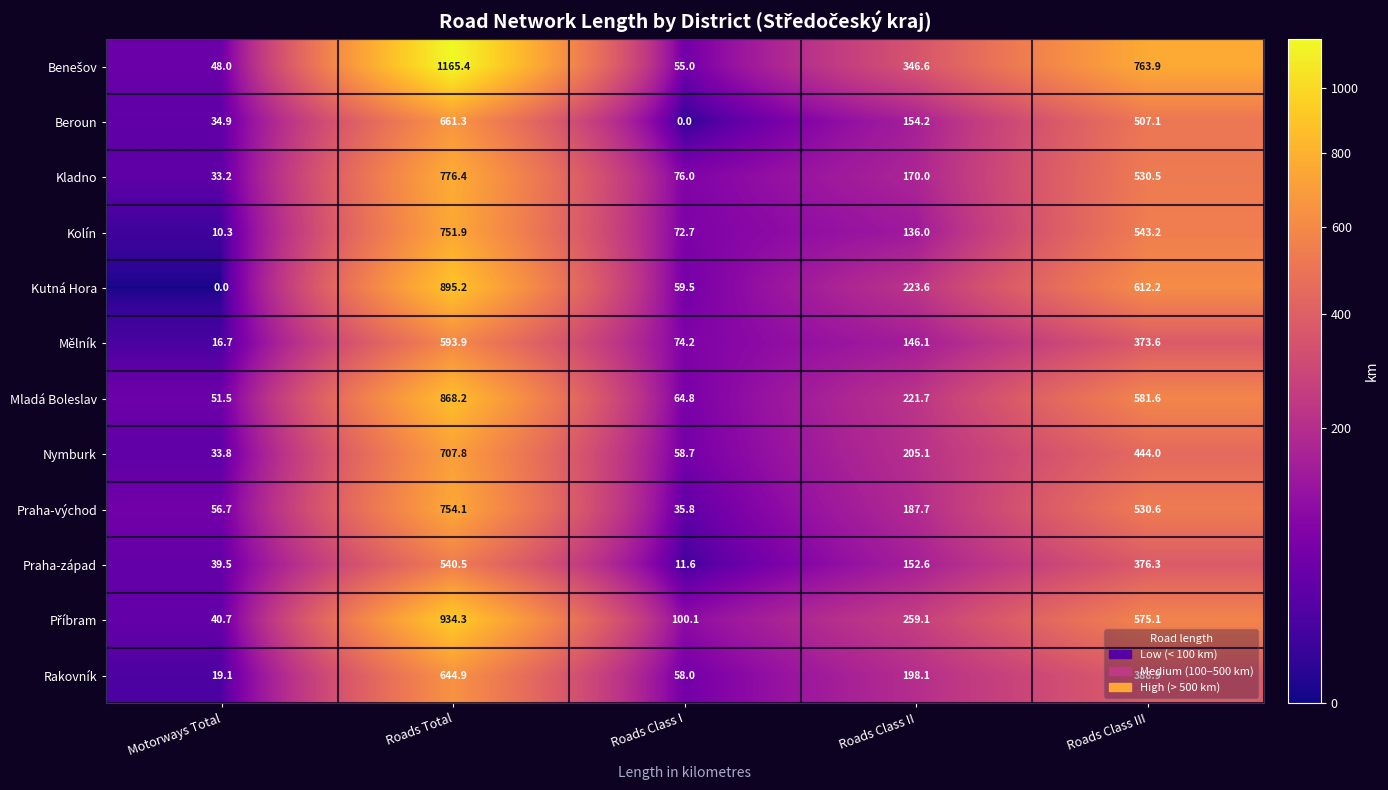

At which label does Kladno first exceed 170?

Roads Total